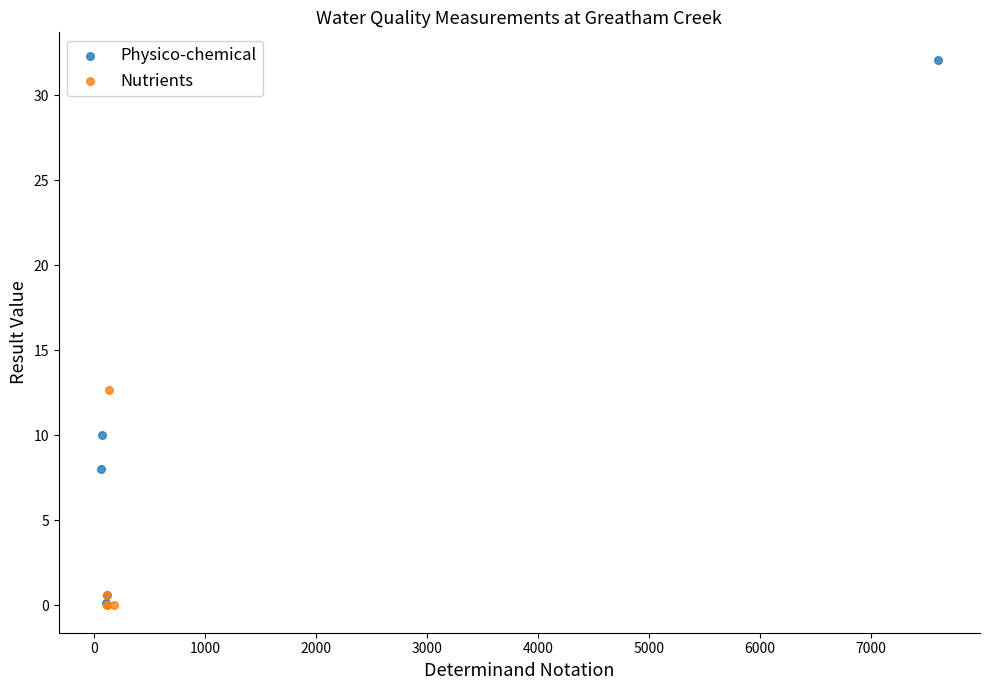

Which series reaches the maximum Y coordinate?

Physico-chemical